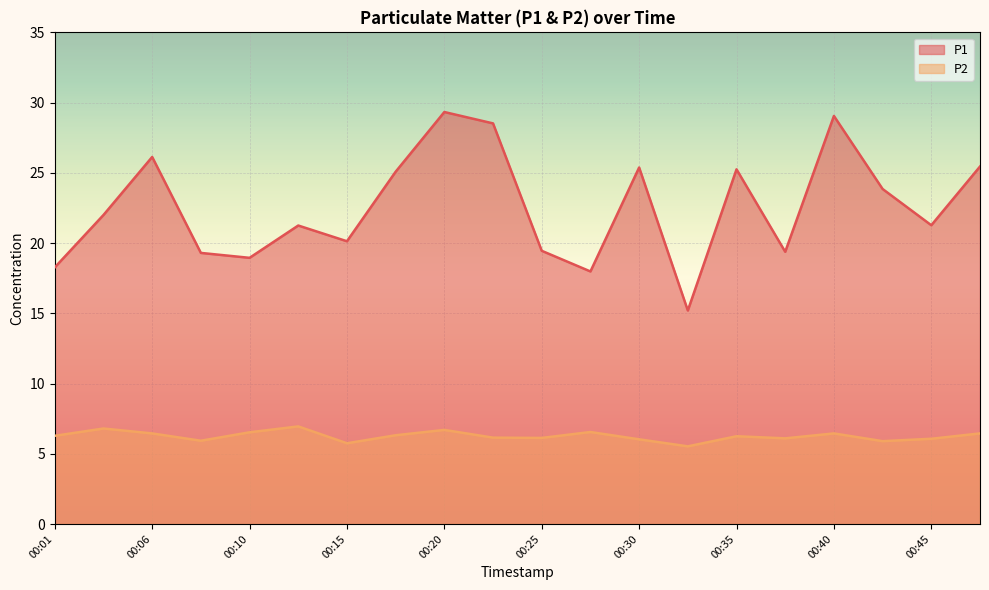

At how many categories does at least one series exceed 14?

20